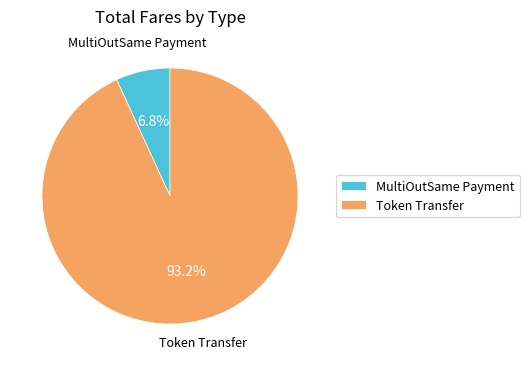

To the nearest percent, what portion does Token Transfer represent?

93%